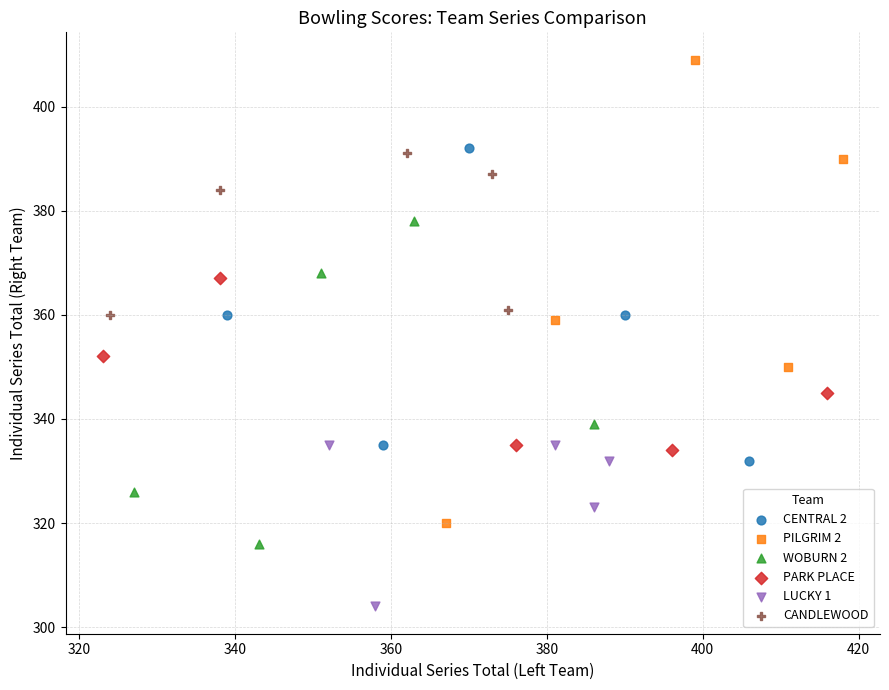

Which series has the widest spread of Y values?

PILGRIM 2